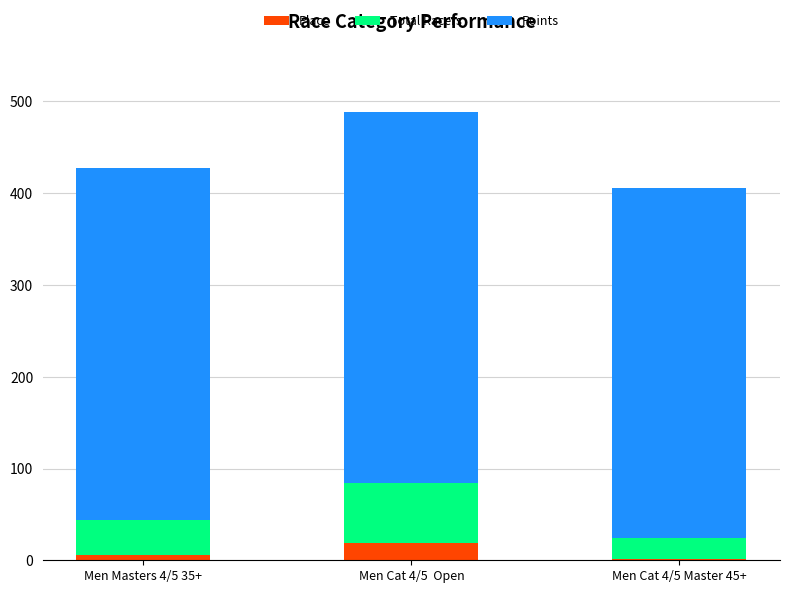

Which category has the highest value in the Place series?

Men Cat 4/5  Open